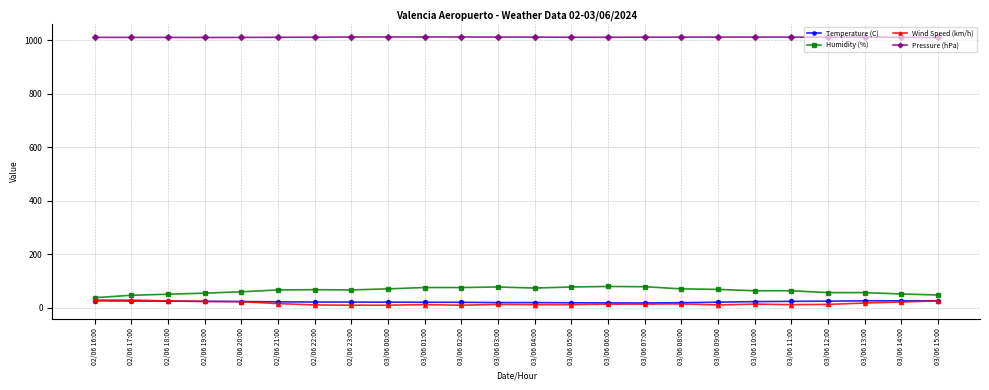

True or false: Pressure (hPa) and Humidity (%) intersect in this chart.

False